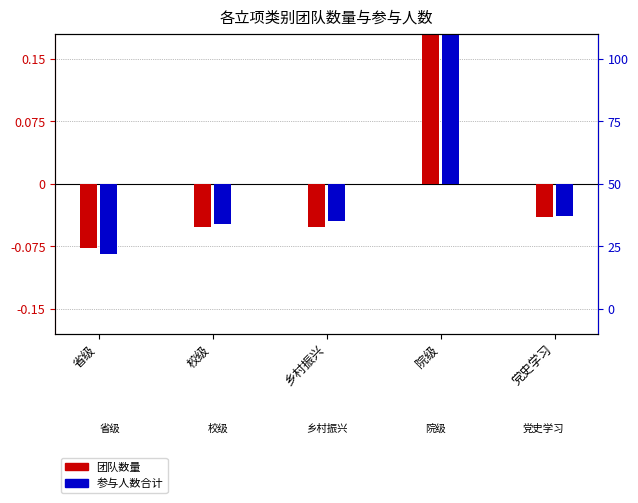

Does the chart contain any negative values?

Yes